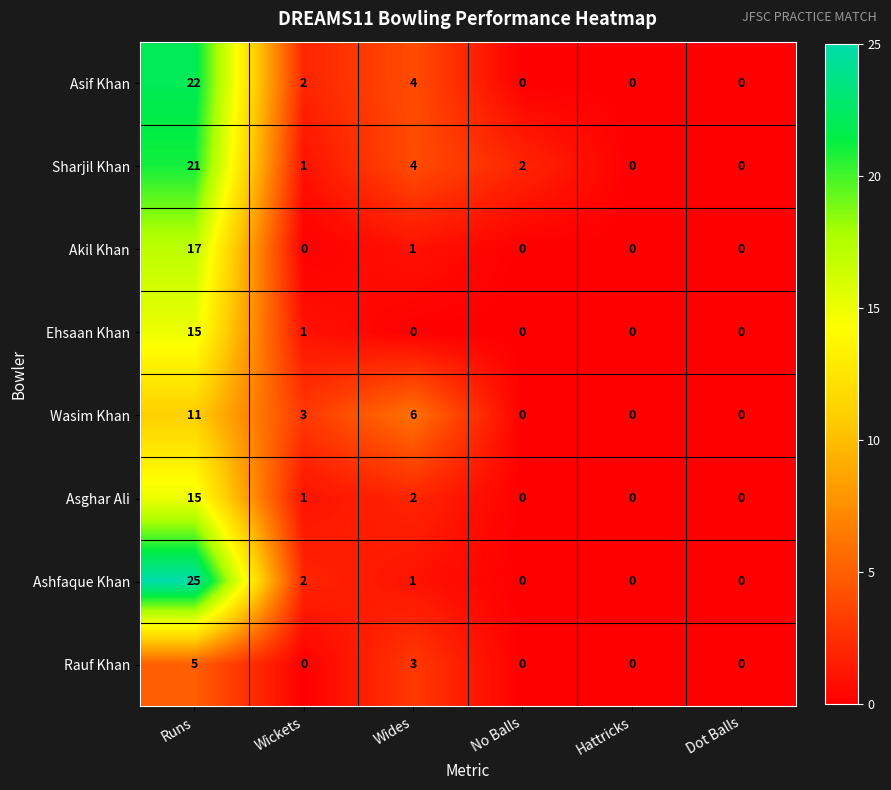

What is the difference between the Wasim Khan values at Wides and No Balls?

6